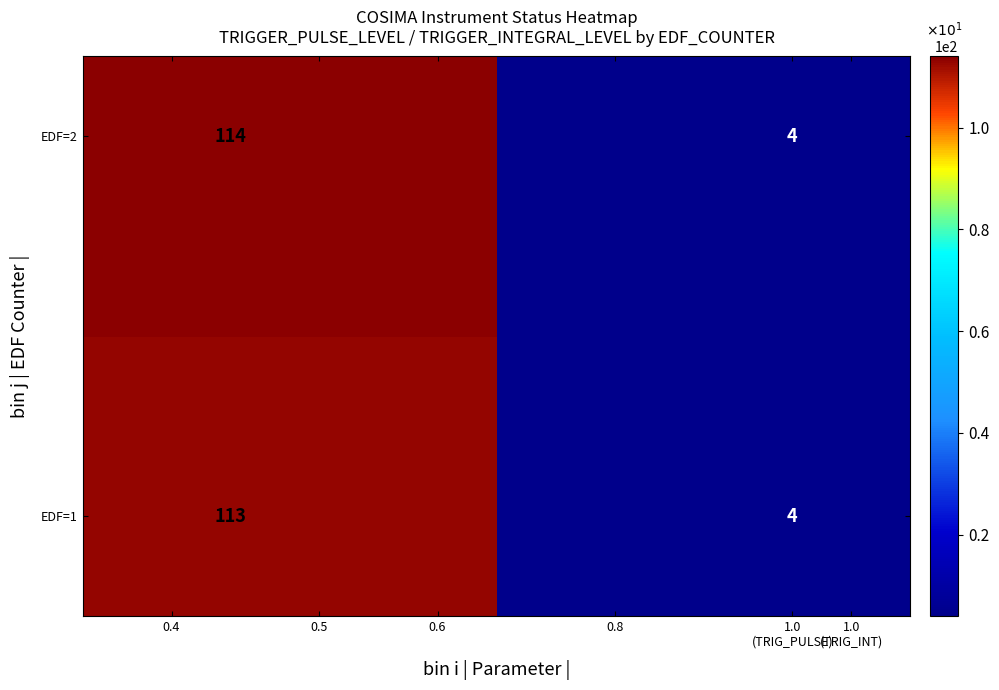

What is the greatest value displayed?

114